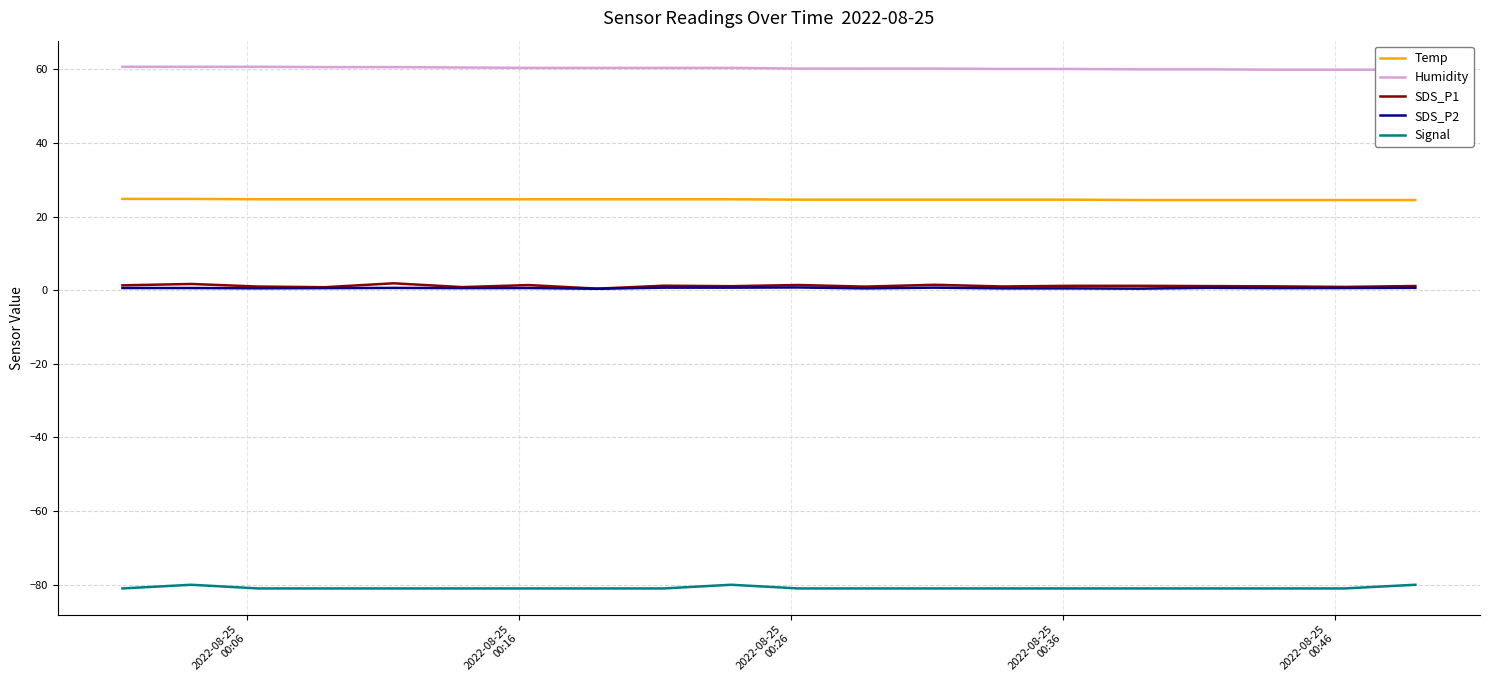

True or false: SDS_P1 and Temp intersect in this chart.

False